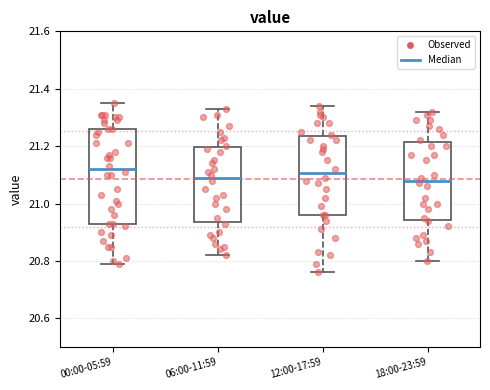

Which box is the tallest, from its lower edge to its upper edge?

00:00-05:59